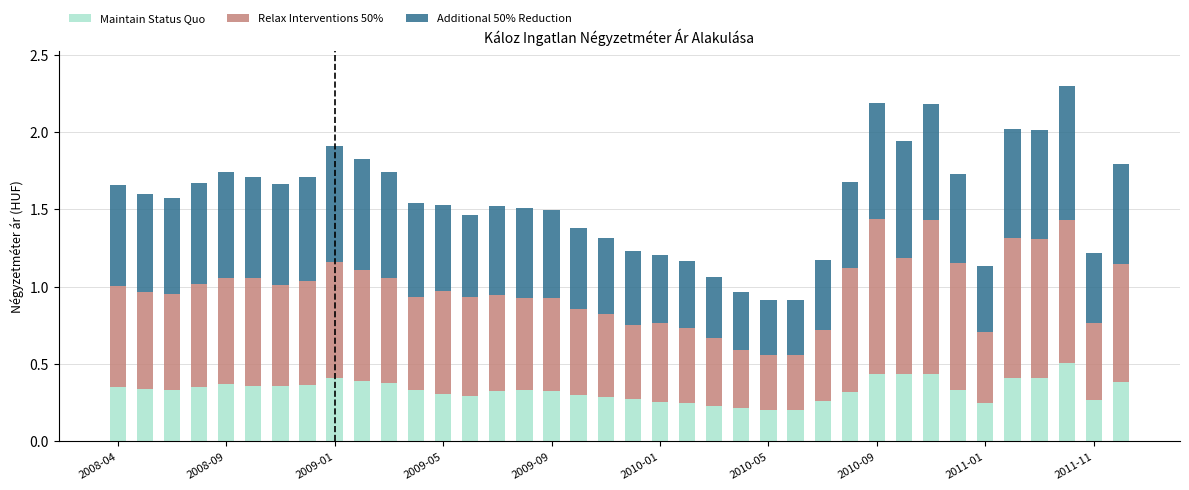

What is the sum of all Maintain Status Quo values?

12.5